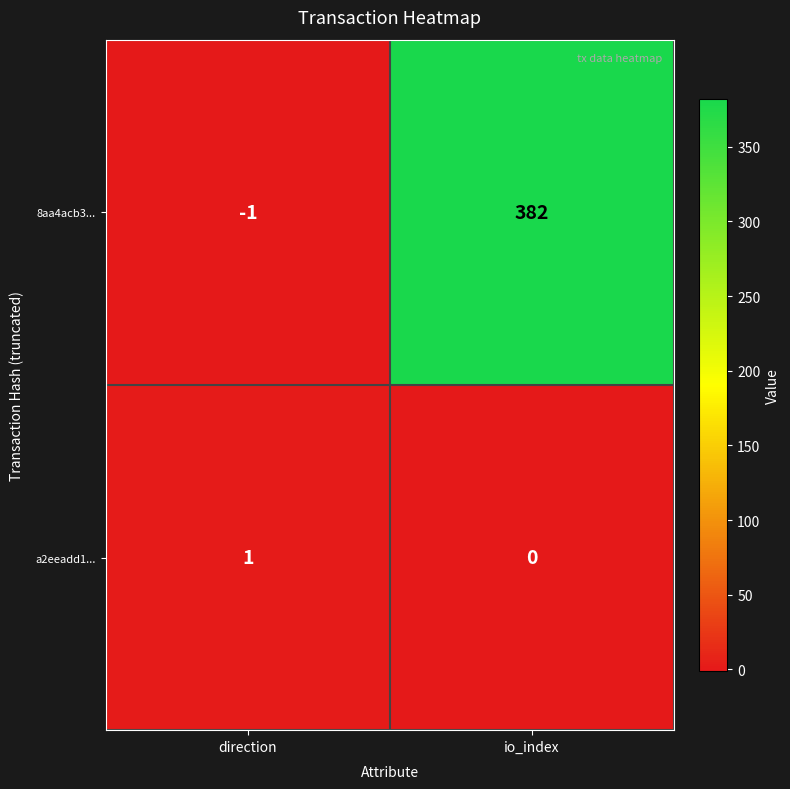

What is the difference between the 8aa4acb3... values at io_index and direction?

383